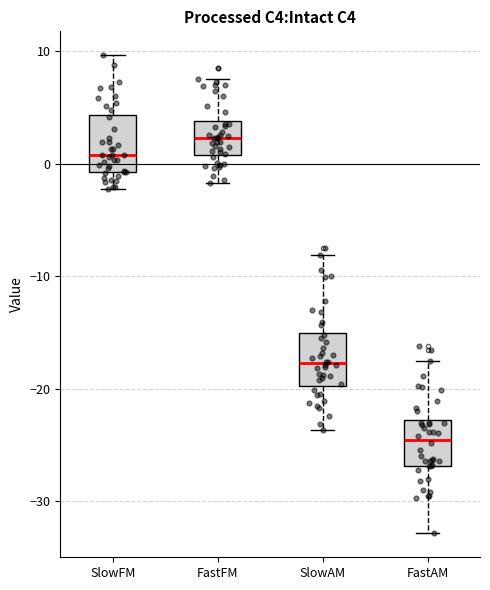

Reading left to right, read every box against the y-axis: the position of its median line, the range the box covers, and the ends of its whiskers. The values are not printed on the chart, so give them approximately, as read against the axis.

SlowFM: median 1, box -1 to 4, whiskers -2 to 10
FastFM: median 2, box 1 to 4, whiskers -2 to 8
SlowAM: median -18, box -20 to -15, whiskers -24 to -8
FastAM: median -25, box -27 to -23, whiskers -33 to -18